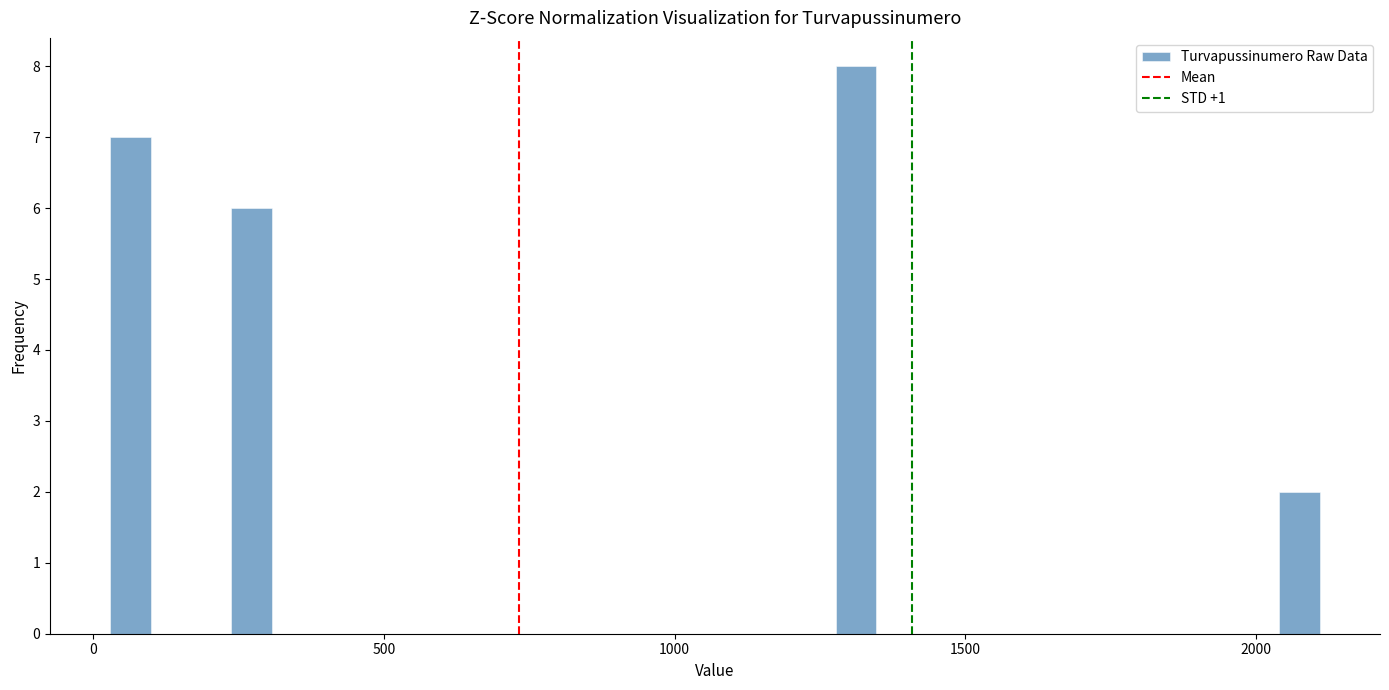

Around what value on the x-axis is the tallest bar? Give the approximate position of its centre, as read against the axis.

1300